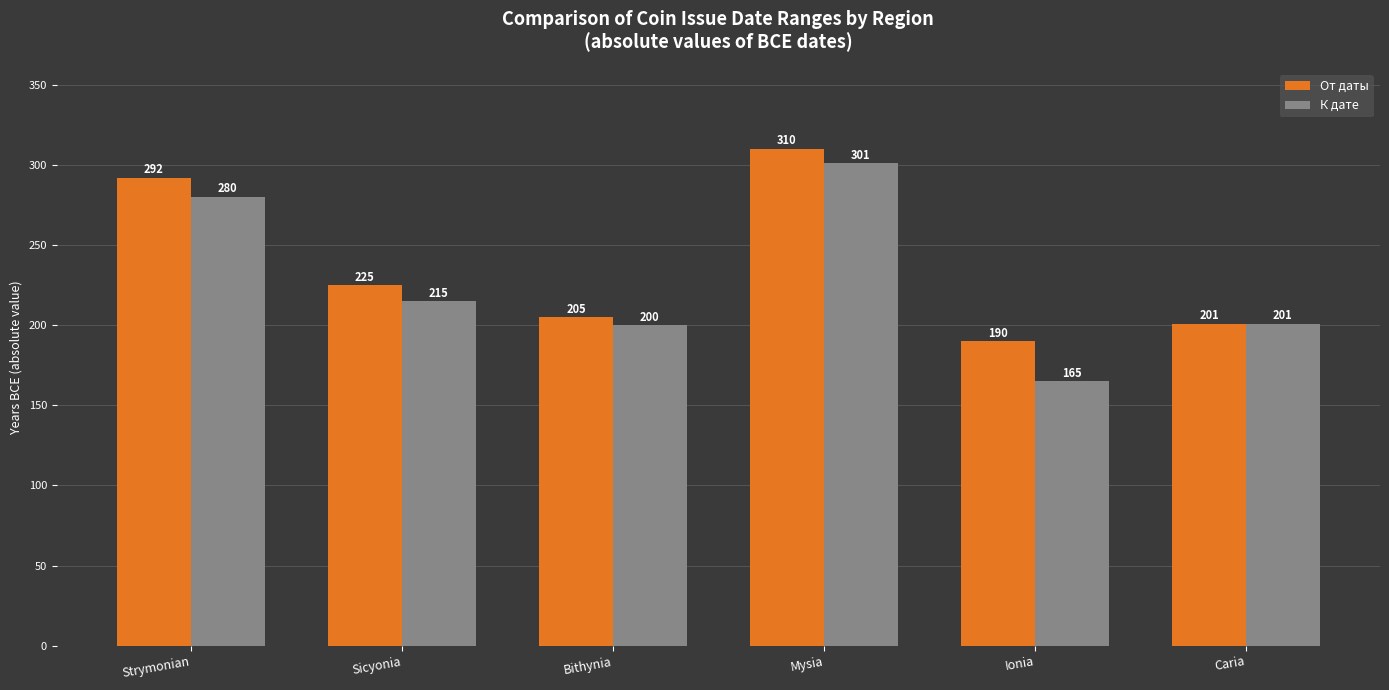

Rank the series by their average value, from lowest to highest.

К дате, От даты